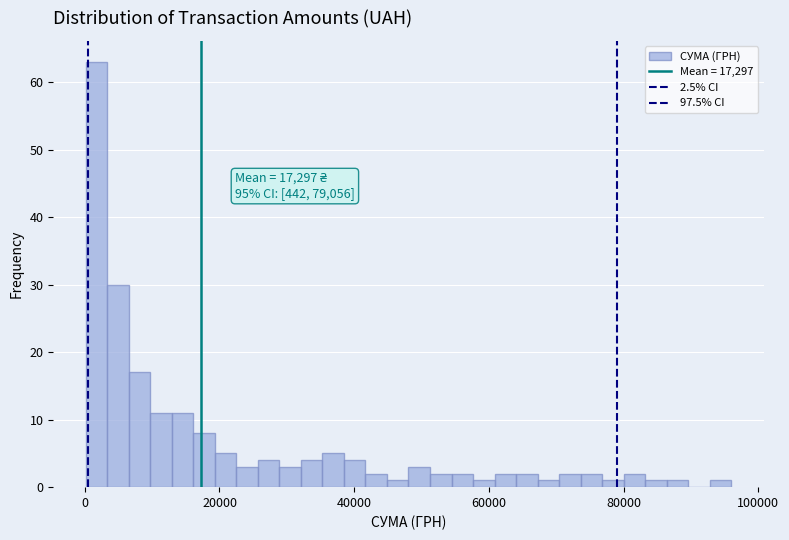

Around what value on the x-axis is the tallest bar? Give the approximate position of its centre, as read against the axis.

2000